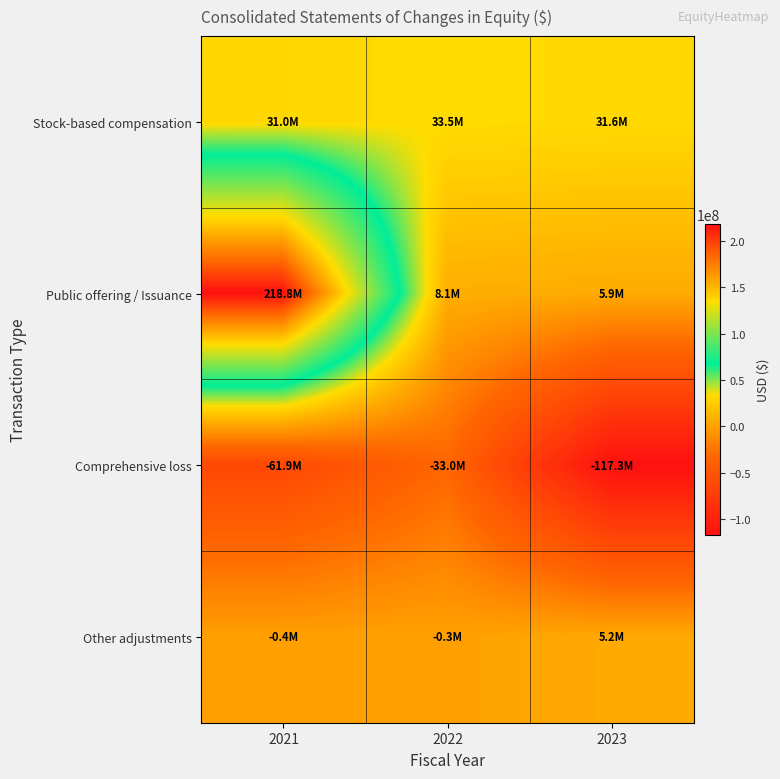

What is the total value across all series at 2021?

187476000